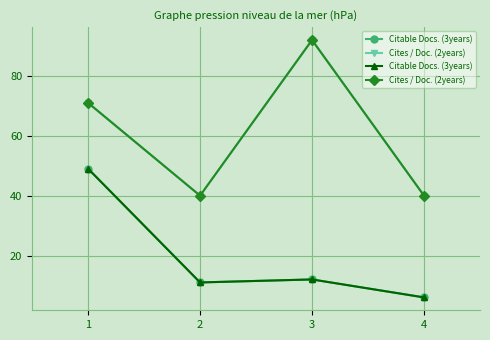

In Citable Docs. (3years), how many points are lower than both neighbors (excluding endpoints)?

1